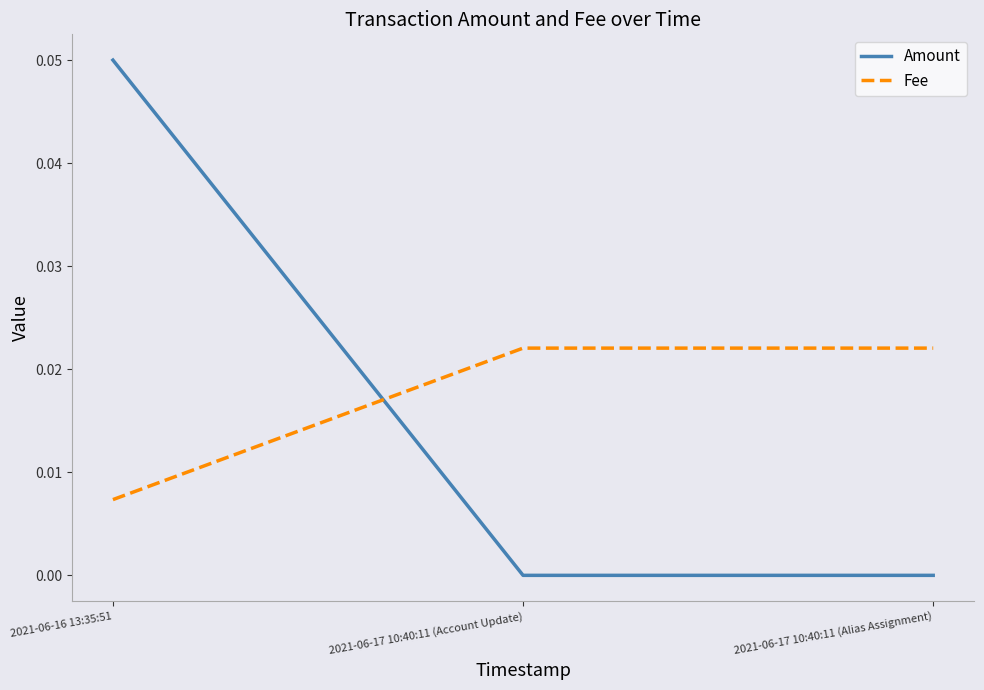

What position from the left is 2021-06-17 10:40:11 (Account Update)?

2